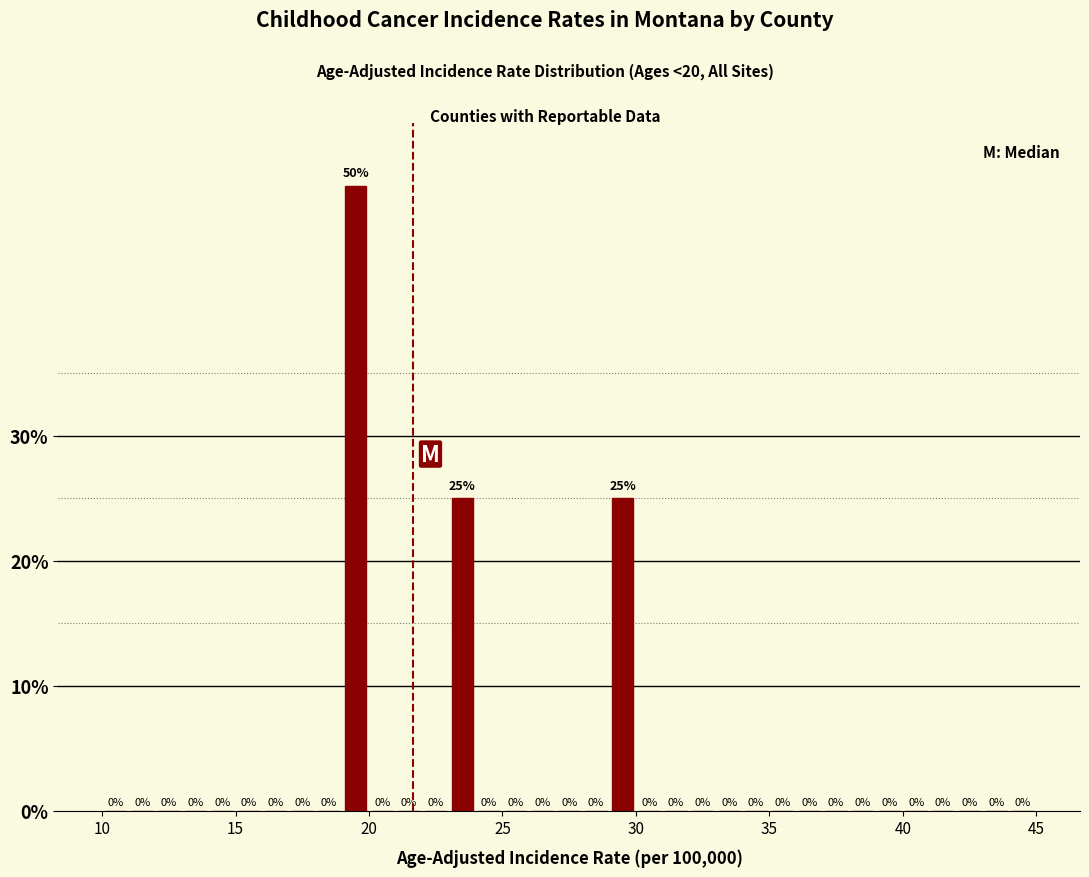

Around what value on the x-axis is the tallest bar? Give the approximate position of its centre, as read against the axis.

19.5